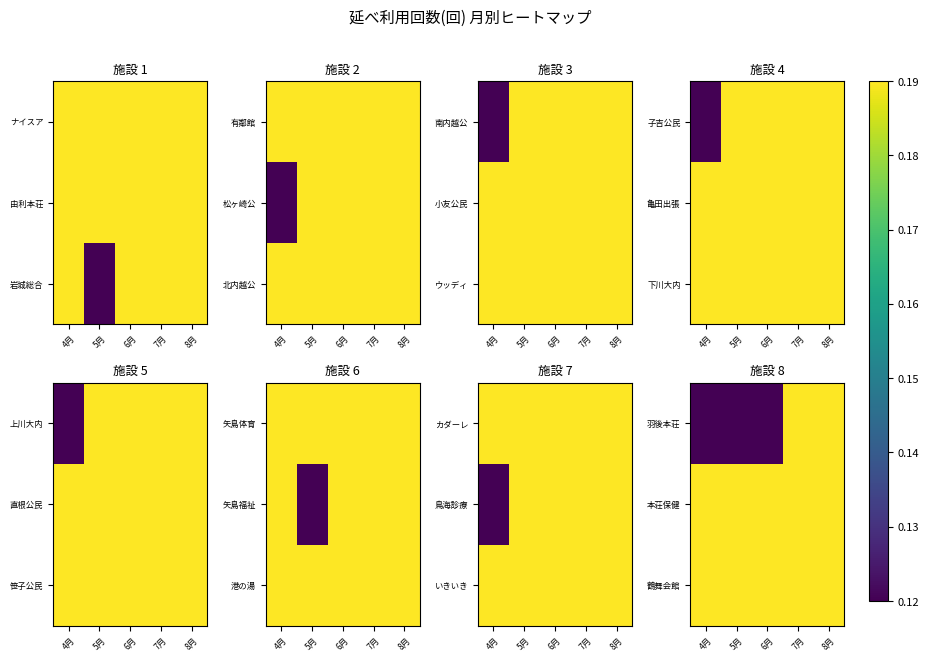

Between 4月 and 5月, which is larger?

4月